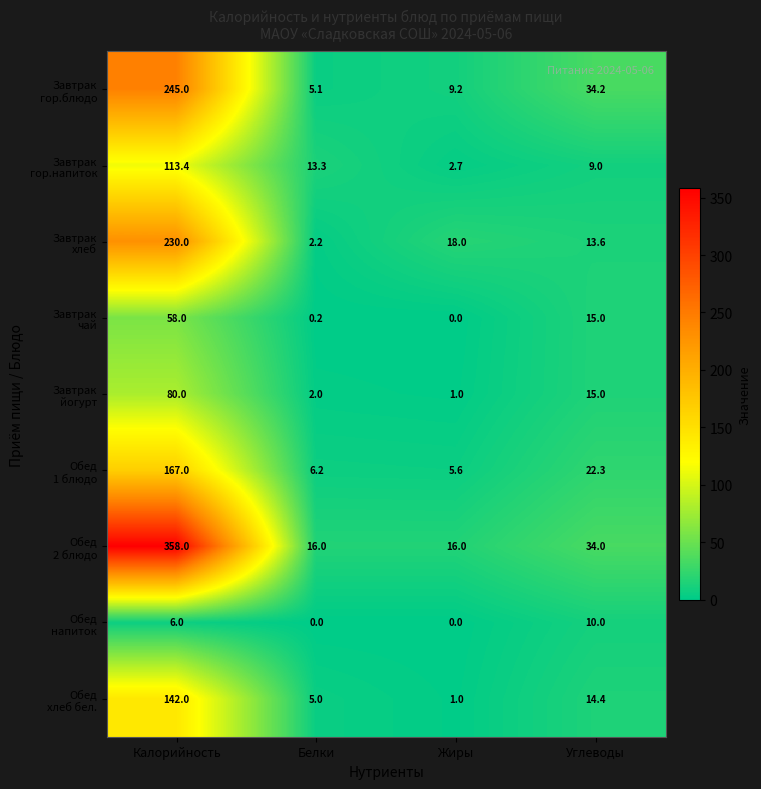

What is the total value across all series at Калорийность?

1399.4